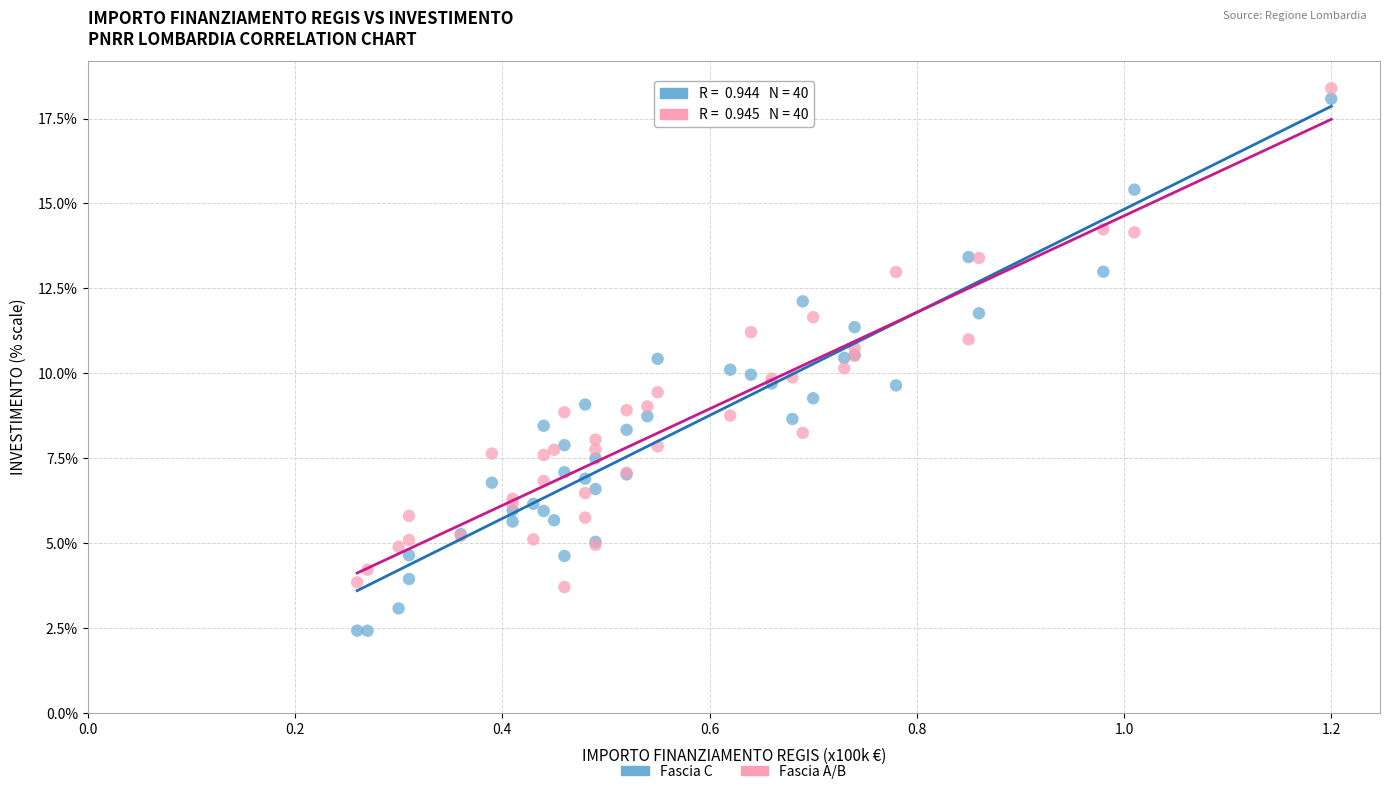

Which series reaches the maximum Y coordinate?

Fascia A/B